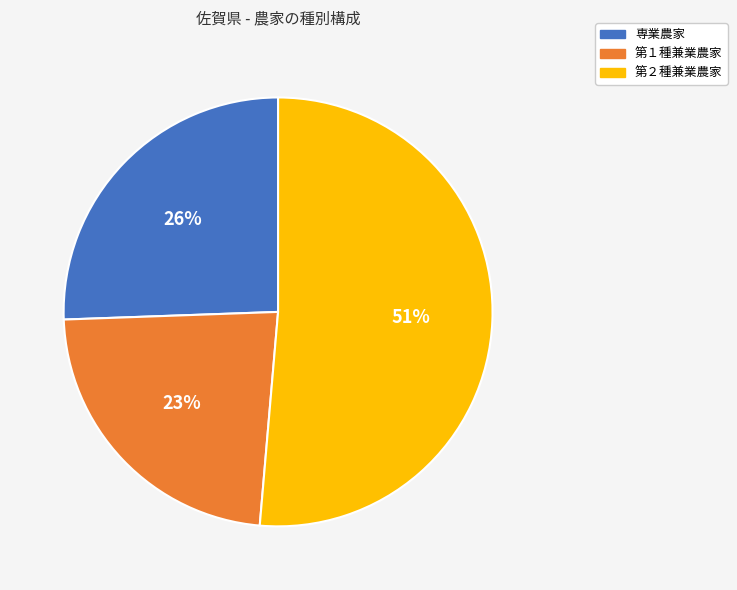

Count the number of slices in the pie.

3